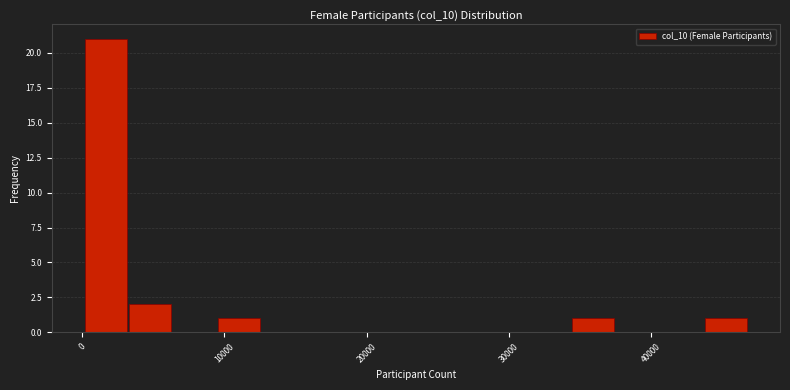

Read against the x-axis, roughly where is the centre of the tallest bar?

2000